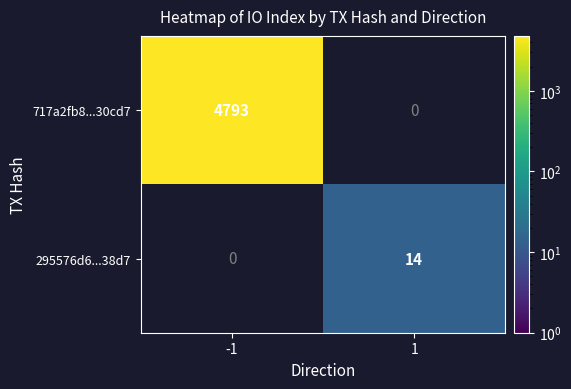

What is the smallest value displayed?

14.0